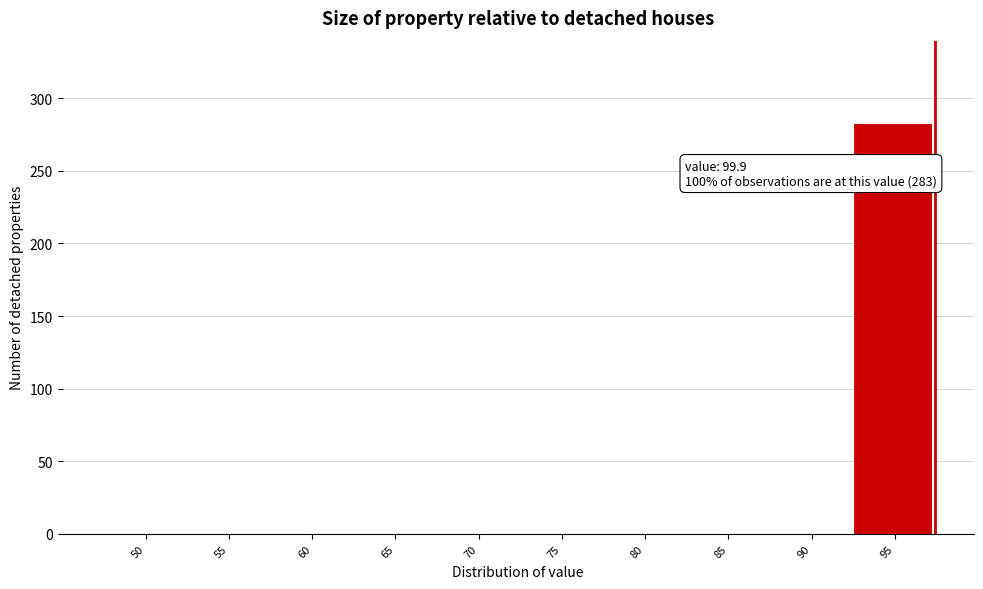

What is the sum of all values?

283